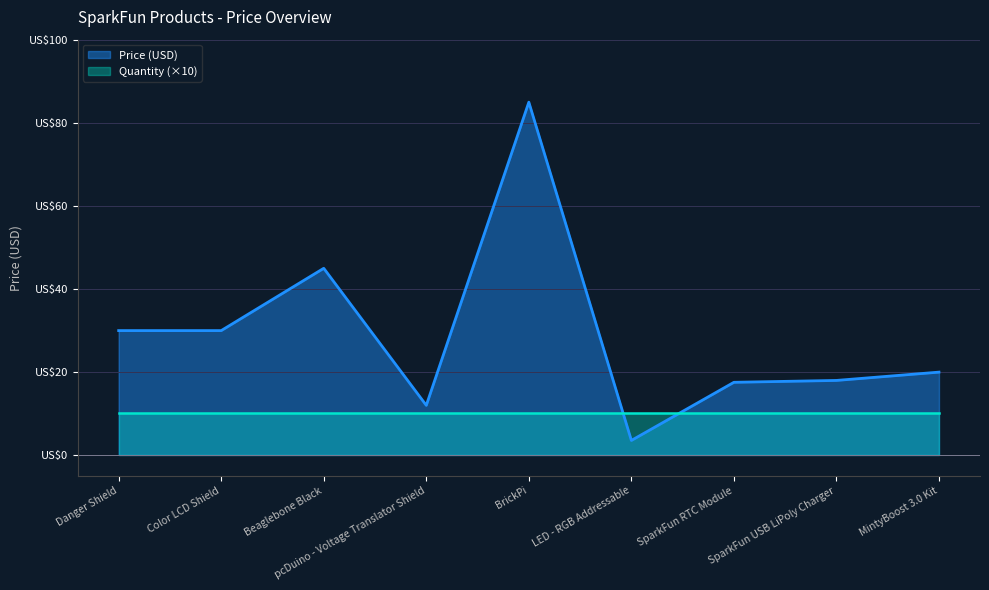

What are all the series names shown in the legend?

Price (USD), Quantity (×10)